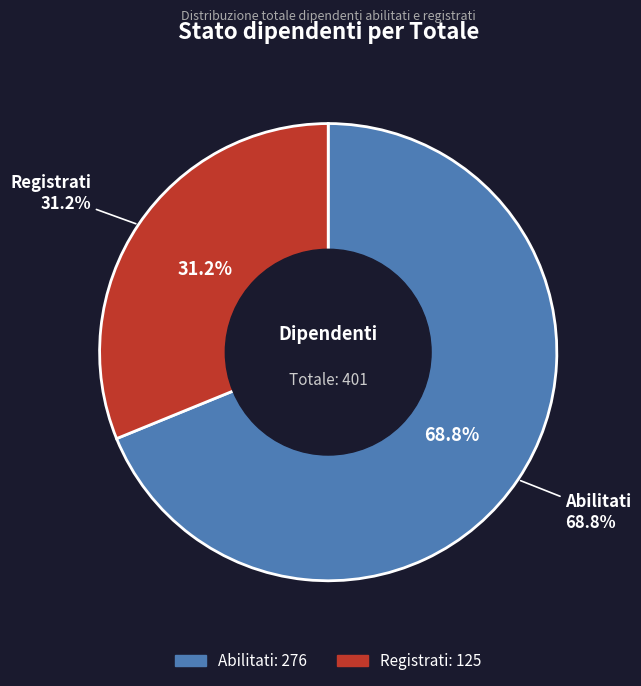

Which slice is the smallest?

Registrati